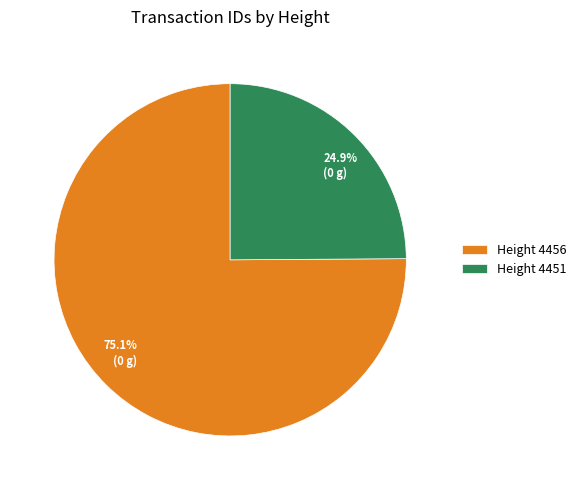

What is the ratio of the value at Height 4456 to the value at Height 4451?

3.0